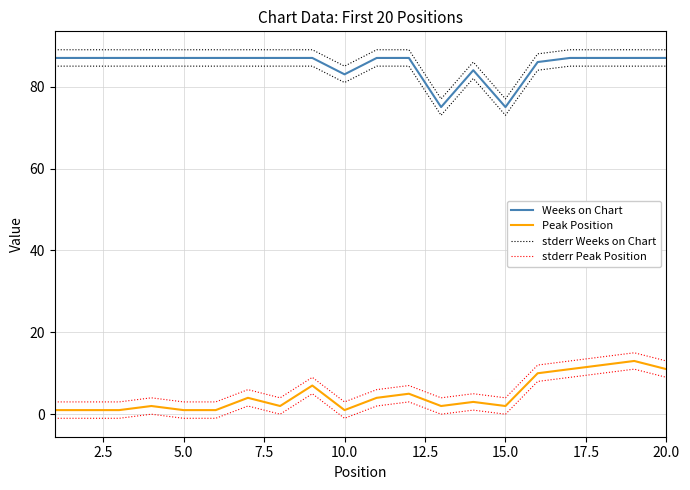

True or false: stderr Weeks on Chart and Weeks on Chart intersect in this chart.

False